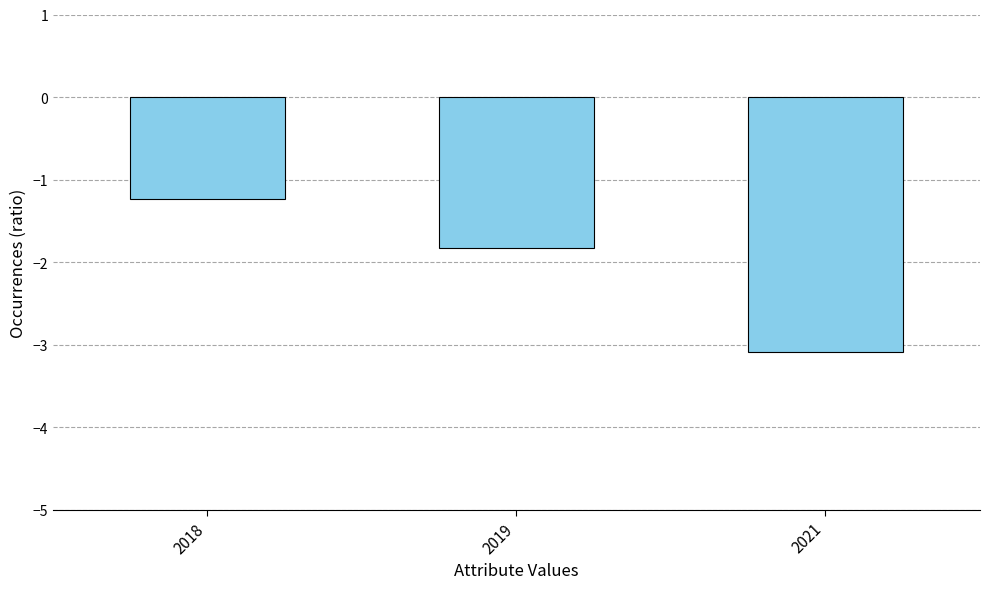

Read the value at 2019.

-1.8